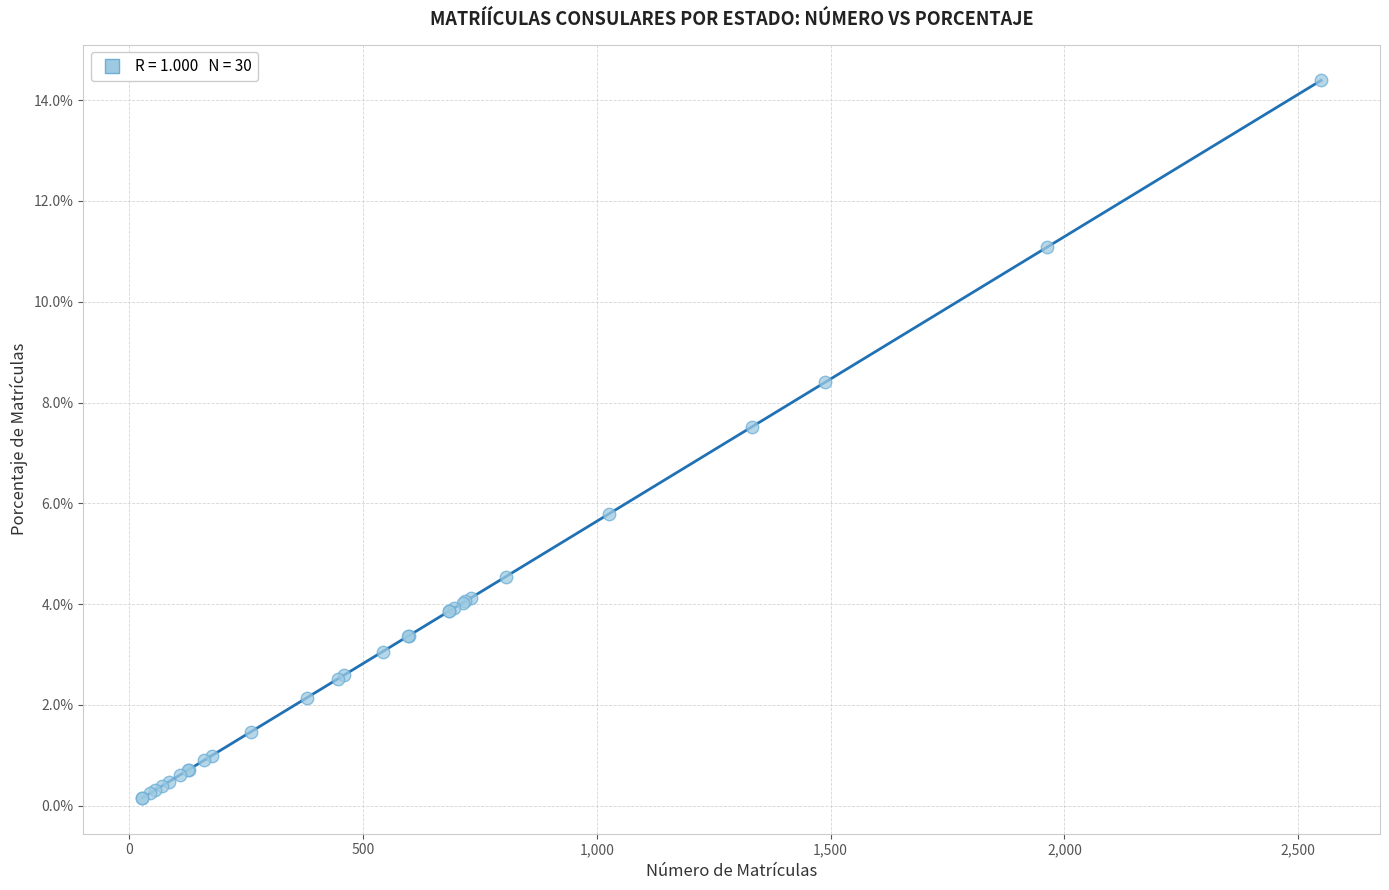

What Y value in the scatter plot is closest to 7?

7.5